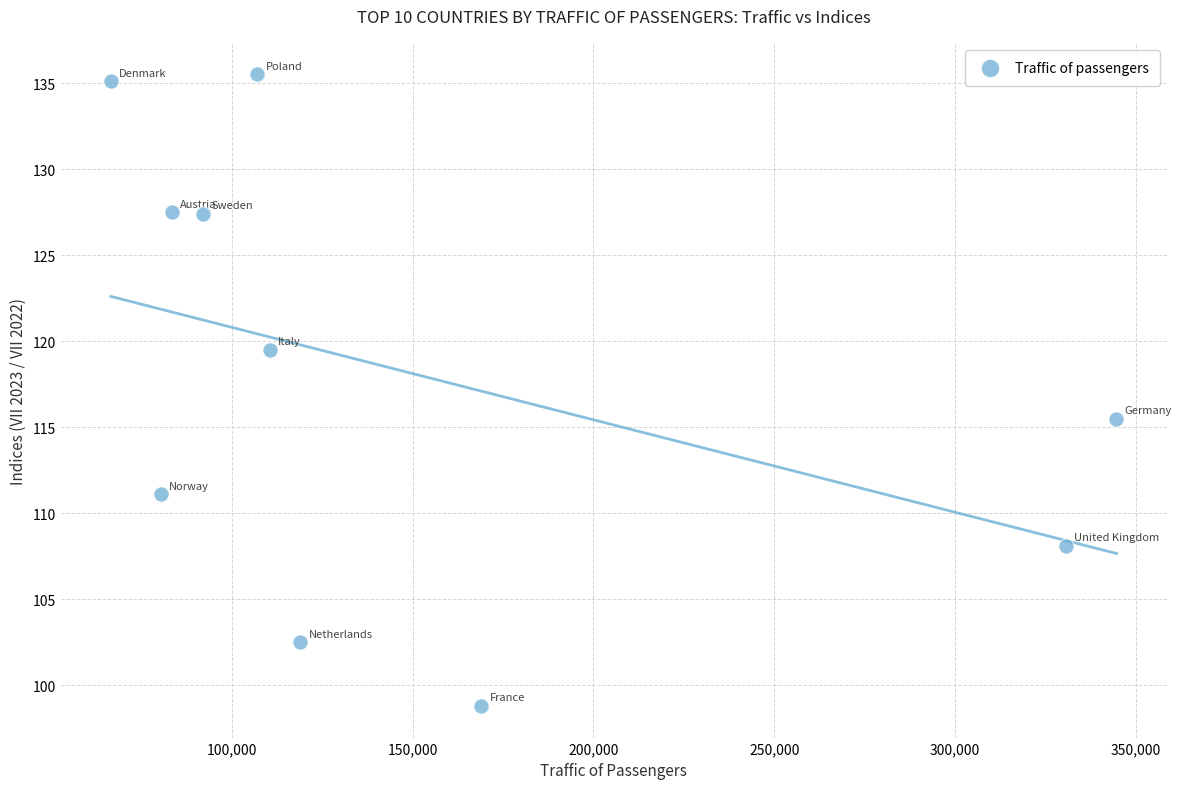

What Y value in the scatter plot is closest to 117?

115.5